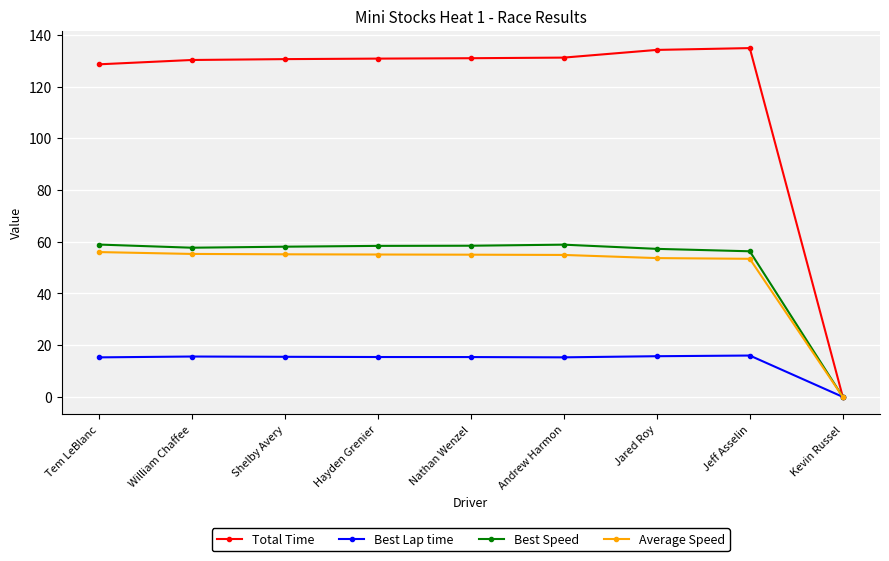

Which series has the largest range (max minus min)?

Total Time